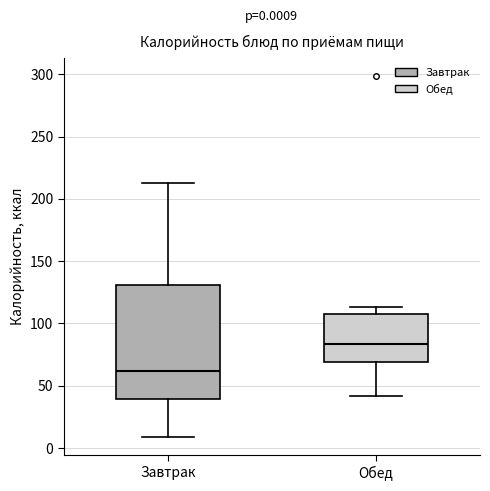

Which box is the tallest, from its lower edge to its upper edge?

Завтрак